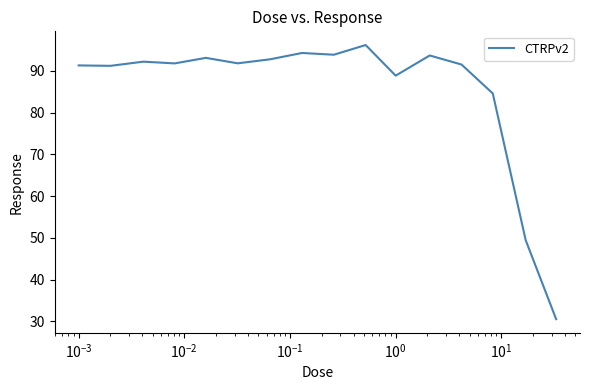

What is the greatest value displayed?

96.2